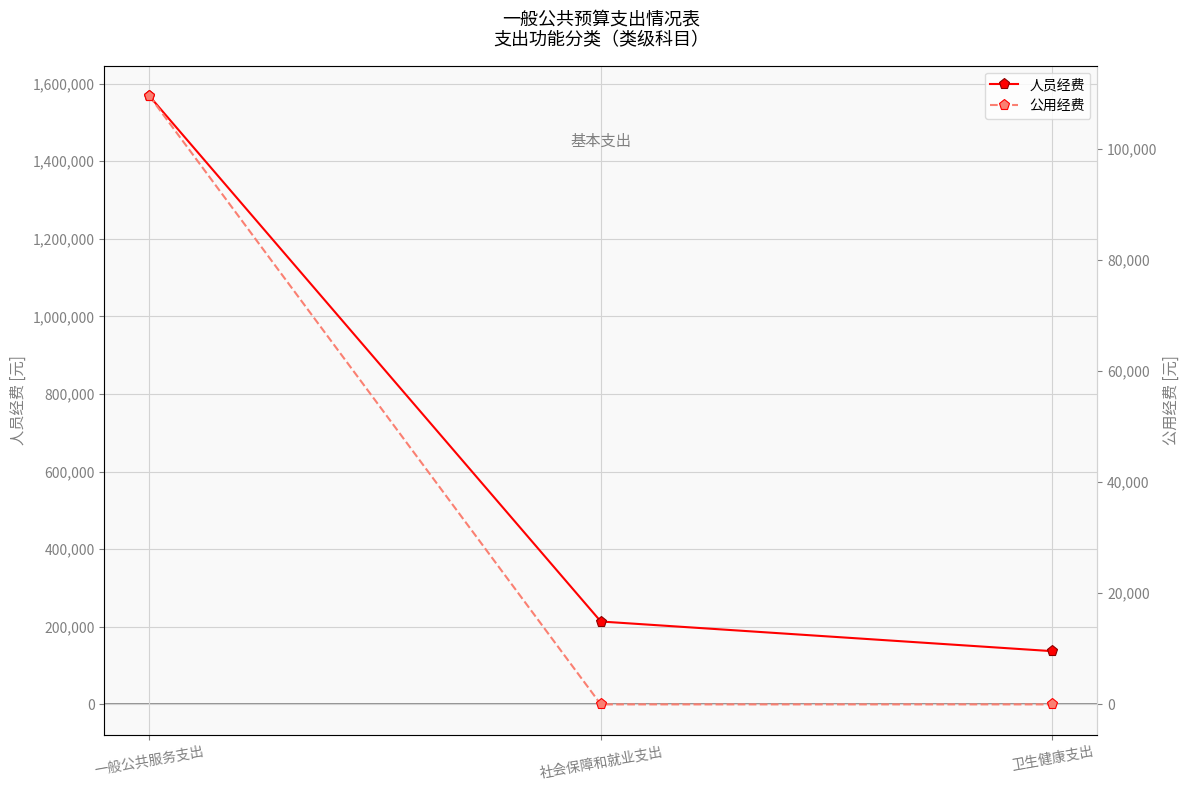

What is the difference between the 人员经费 values at 社会保障和就业支出 and 一般公共服务支出?

1354519